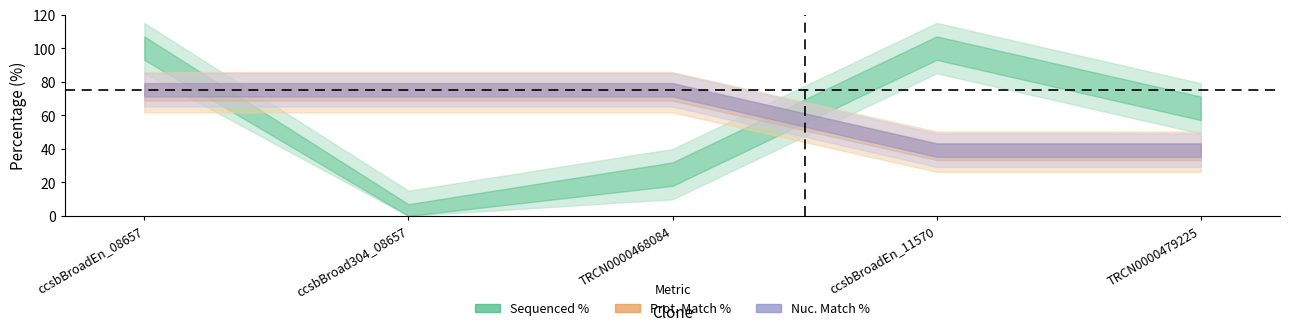

What is the difference between the maximum and minimum values in the Prot. Match % series?

35.4